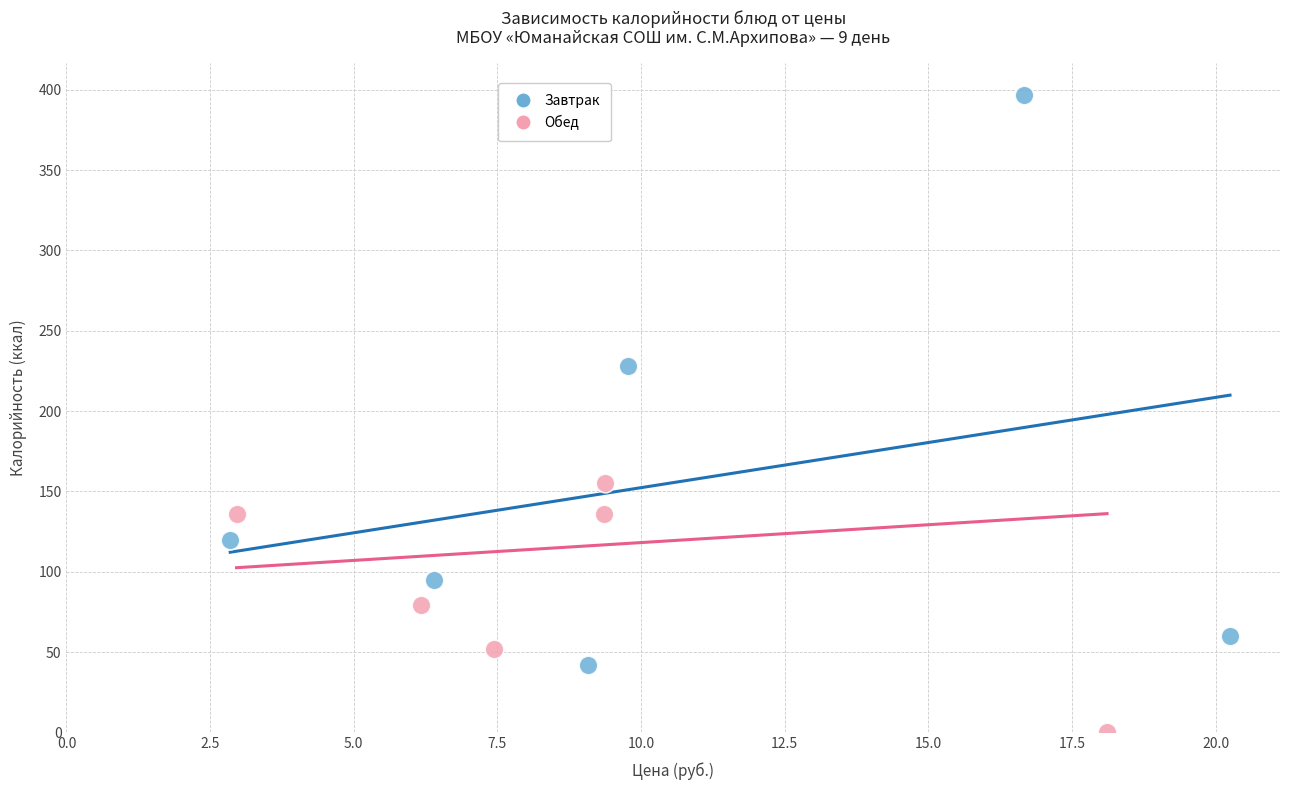

Which series contains the lowest Y value?

Обед